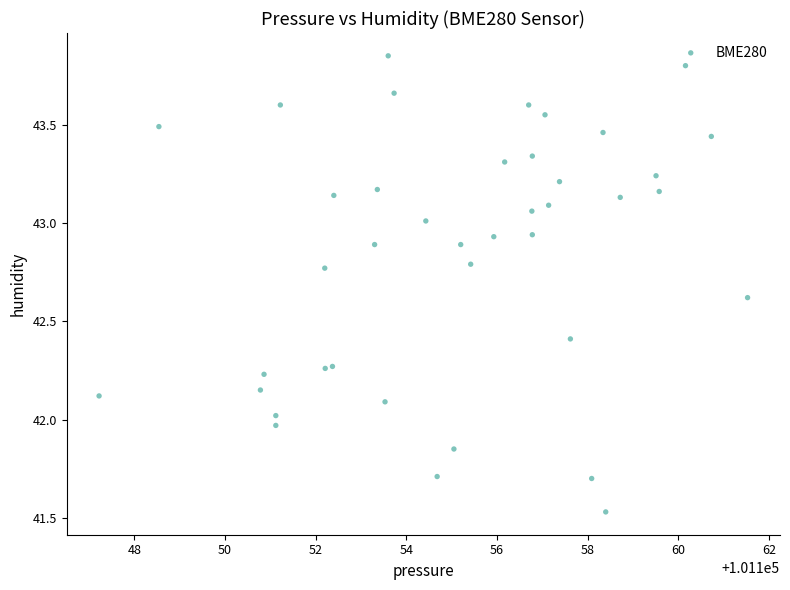

What is the range of X values (max minus min)?

14.3